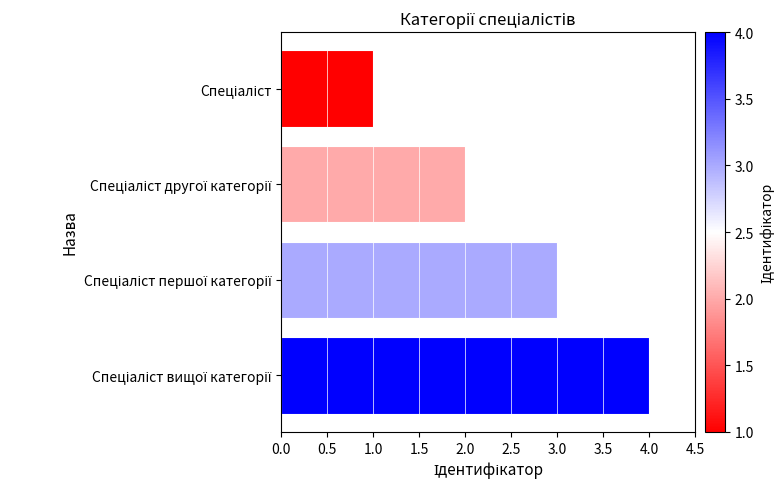

Are the bars horizontal?

Yes